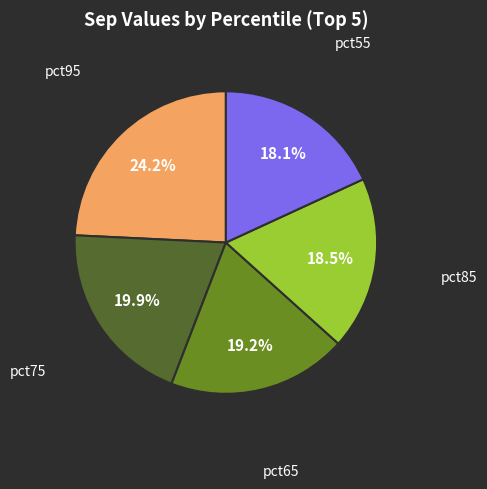

Is there any slice that represents more than half of the pie?

No